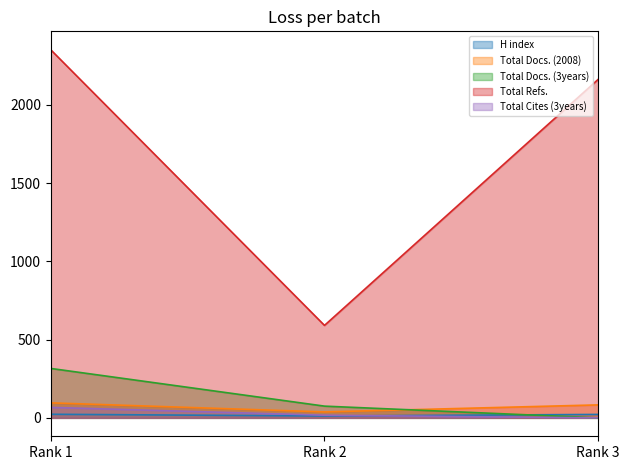

The Total Docs. (2008) series shows 83 at Rank 3. True or false?

True